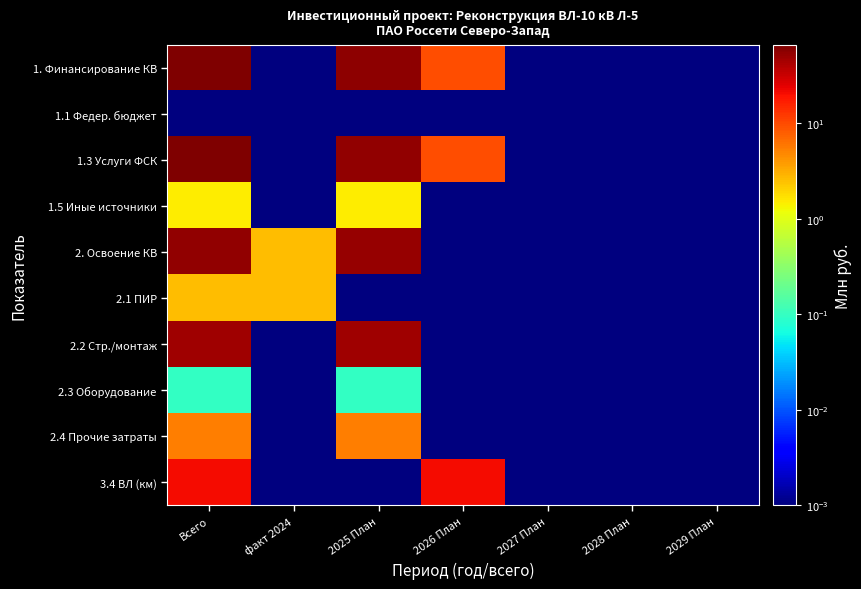

At how many categories does at least one series exceed 34?

2